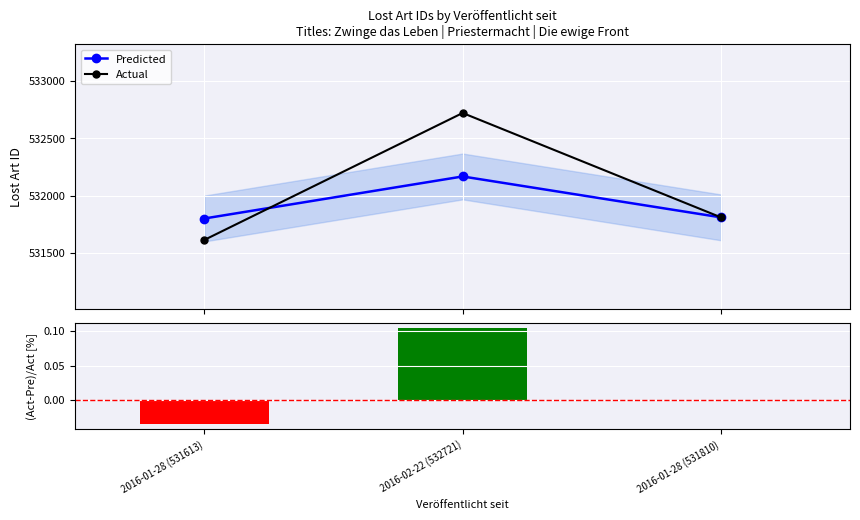

Reading left to right, what are all the values shown in this chart?

Predicted: 2016-01-28 (531613)=531800	2016-02-22 (532721)=532167	2016-01-28 (531810)=531810
Actual: 2016-01-28 (531613)=531613	2016-02-22 (532721)=532721	2016-01-28 (531810)=531810